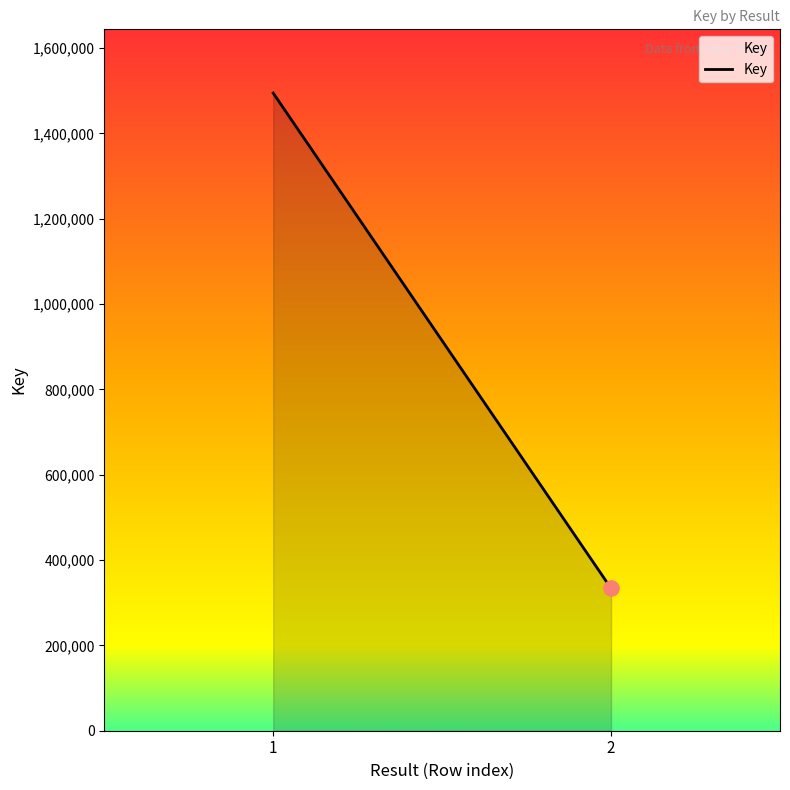

Which has a higher value, 1 or 2?

1